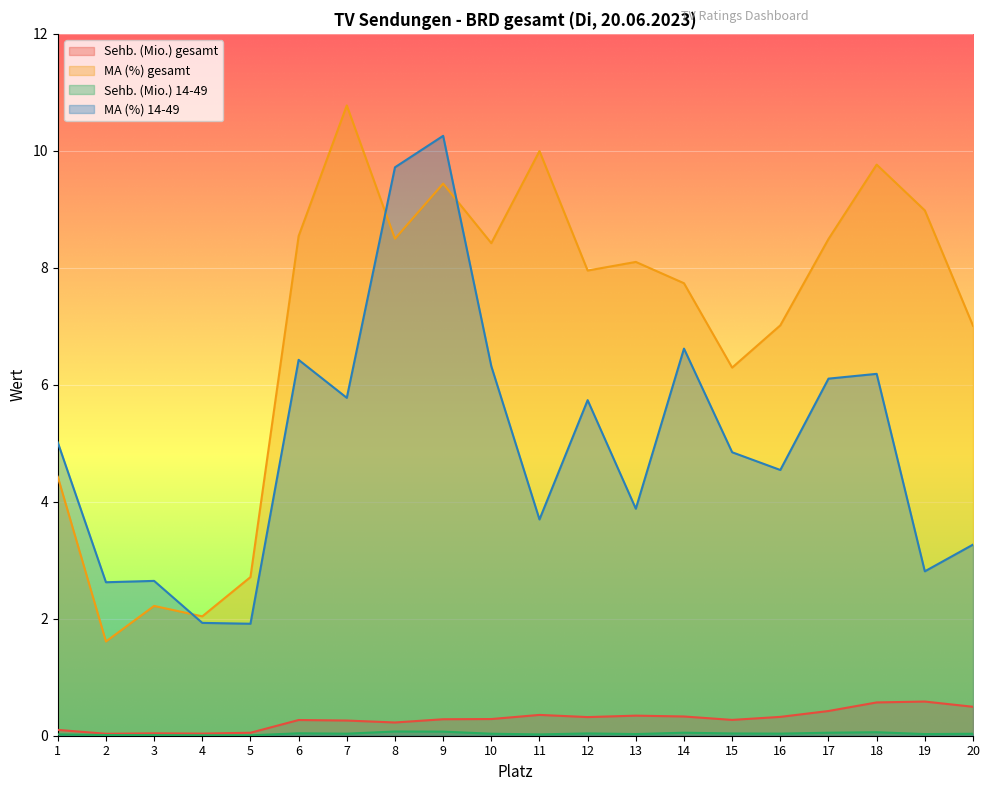

True or false: MA (%) 14-49 and Sehb. (Mio.) gesamt cross at least once.

False